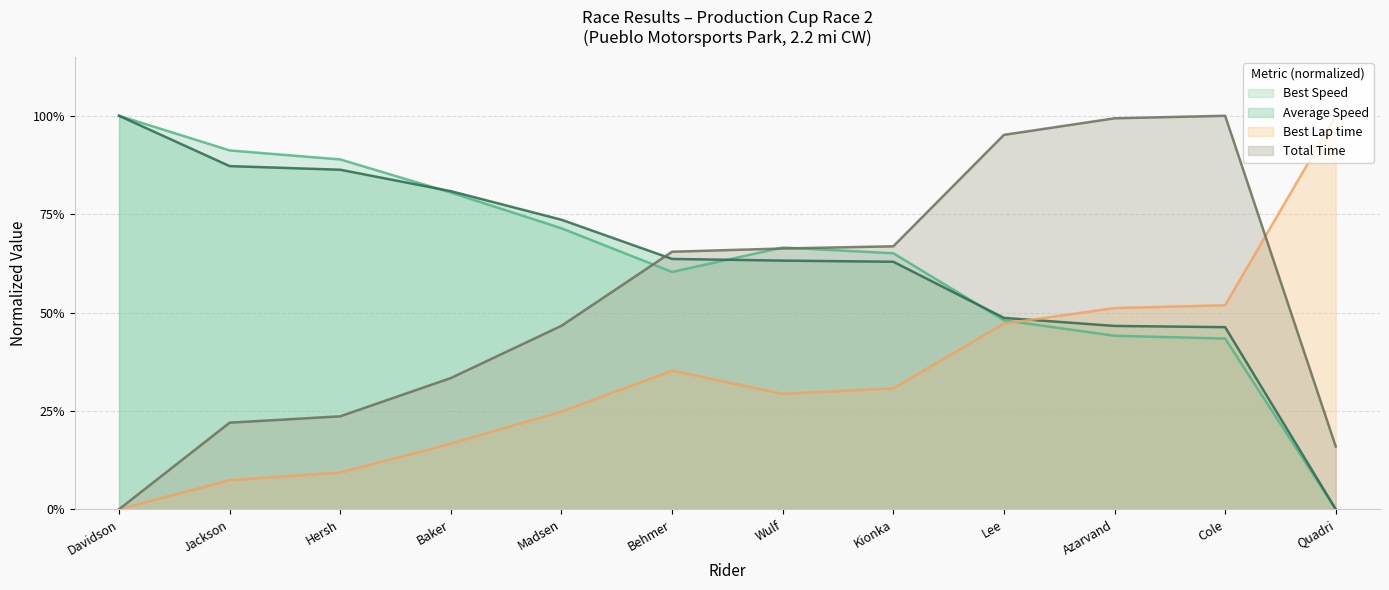

The Total Time series shows 0.6 at Davidson. True or false?

False